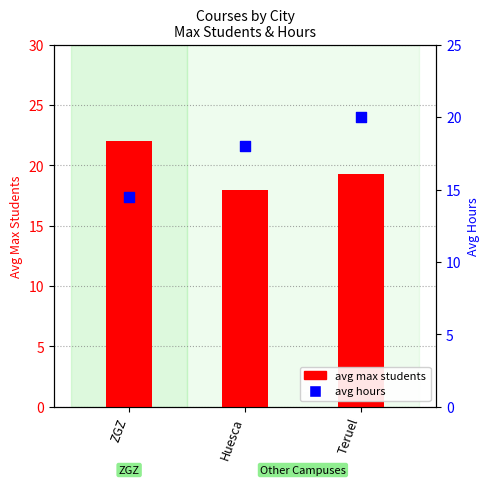

Which series has the largest total across all categories?

Max Students